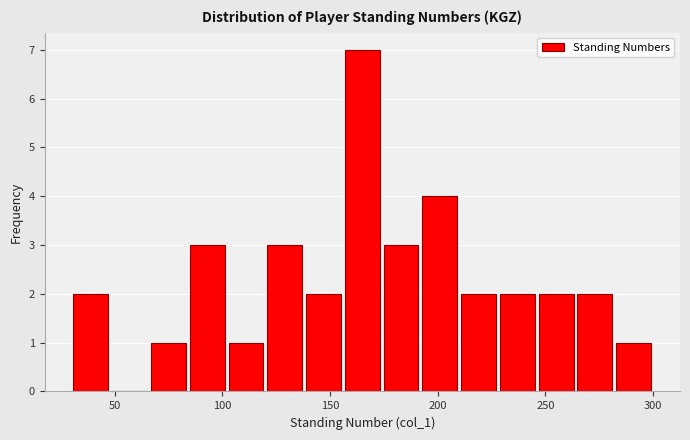

Read against the x-axis, roughly where is the centre of the tallest bar?

165